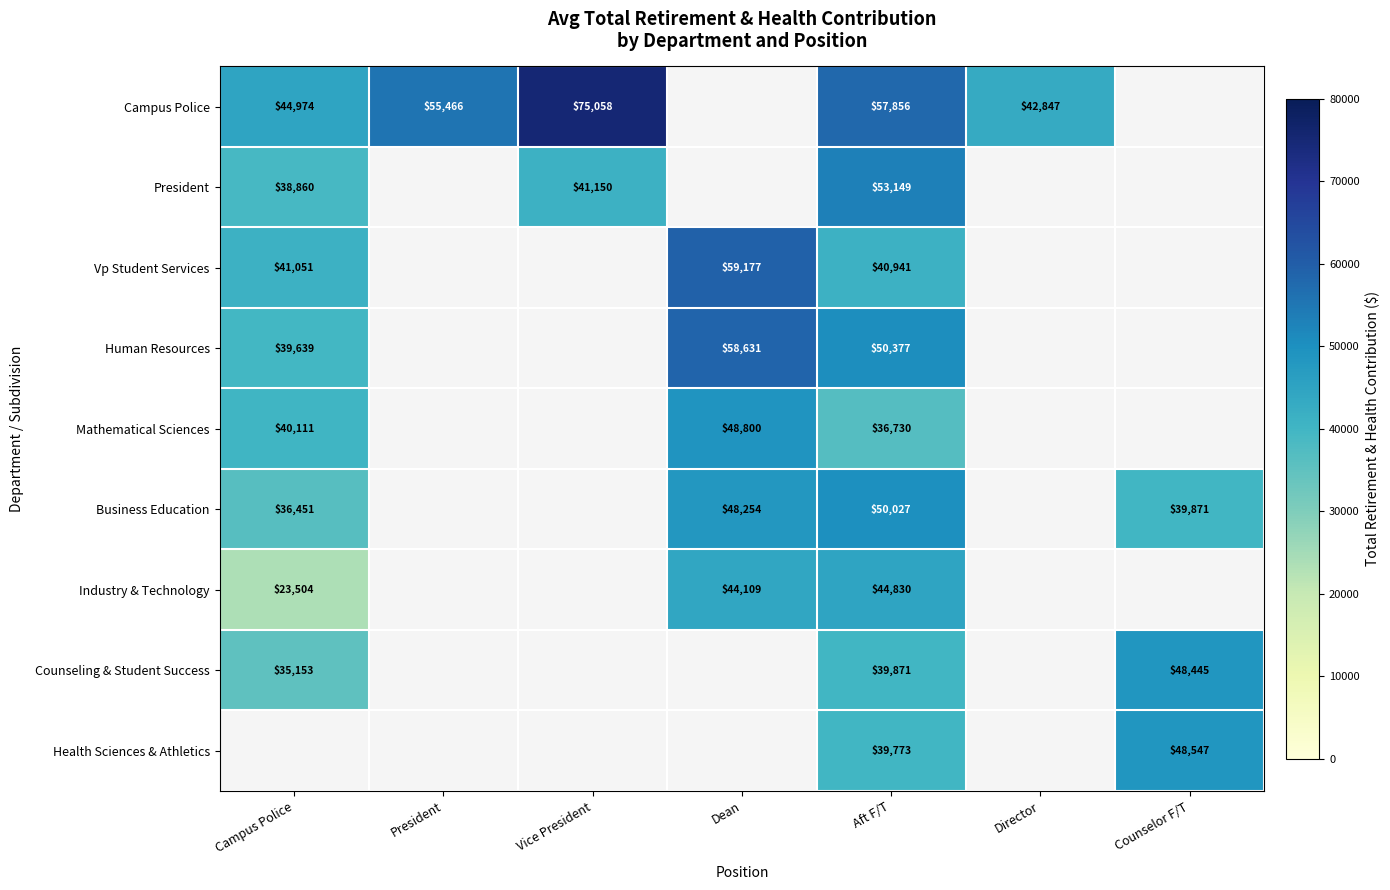

Rank the series at Aft F/T from lowest to highest value.

Mathematical Sciences, Health Sciences & Athletics, Counseling & Student Success, Vp Student Services, Industry & Technology, Business Education, Human Resources, President, Campus Police